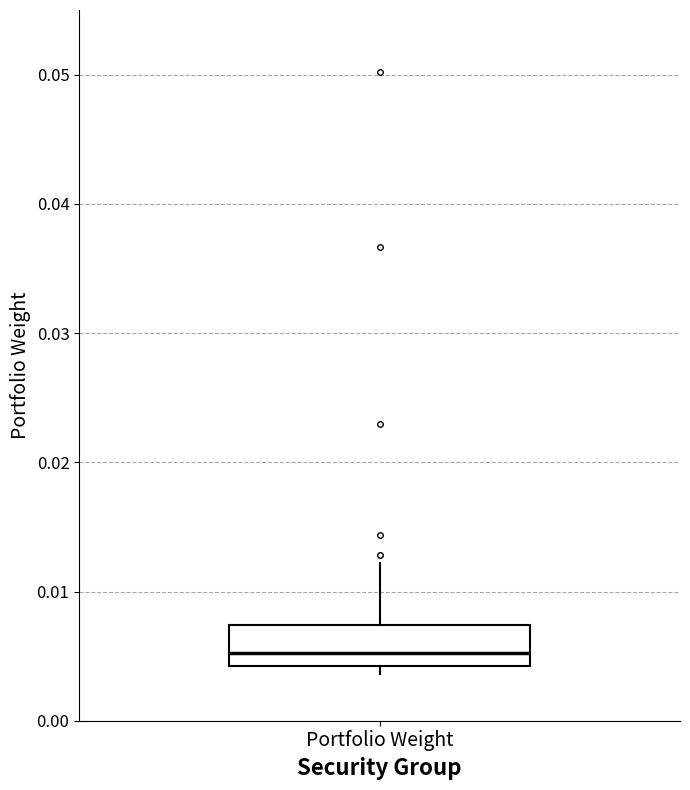

Transcribe this box plot: give where the median line is, the range the box spans, and where the two whiskers end, as read against the y-axis. The values are not printed on the chart, so give them approximately, as read against the axis.

median 0.005, box 0.004 to 0.007, whiskers 0.004 (just below the box's lower edge) to 0.012